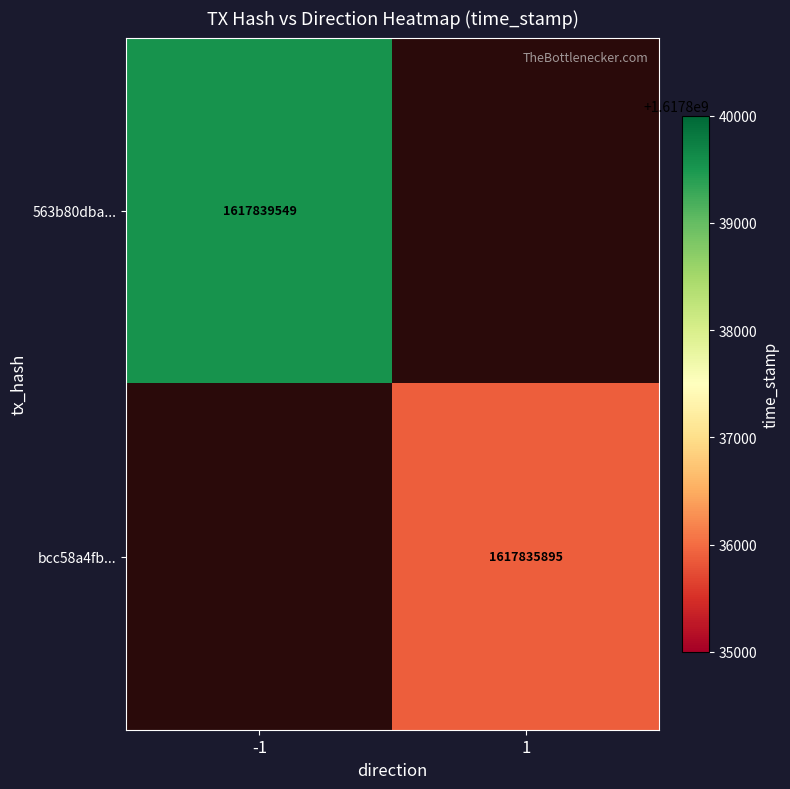

The value of 563b80dba... at -1 is 2196952570. True or false?

False